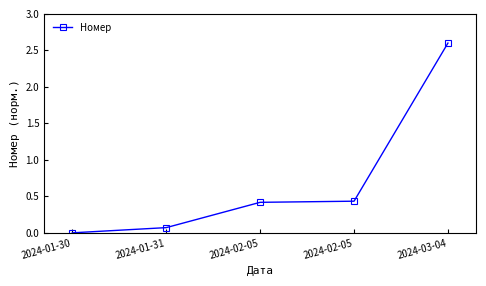

True or false: the data shows 2.6 at 2024-03-04.

True